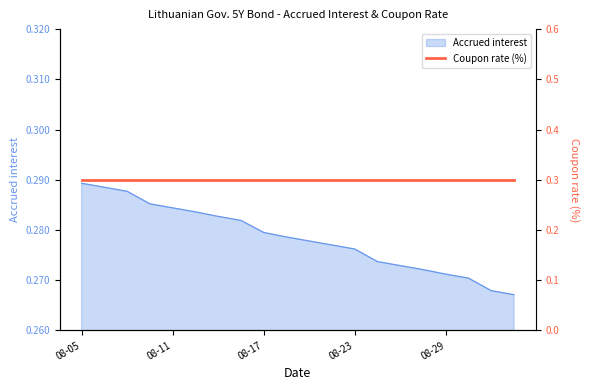

What is the label of the 17th point from the left?

08-29